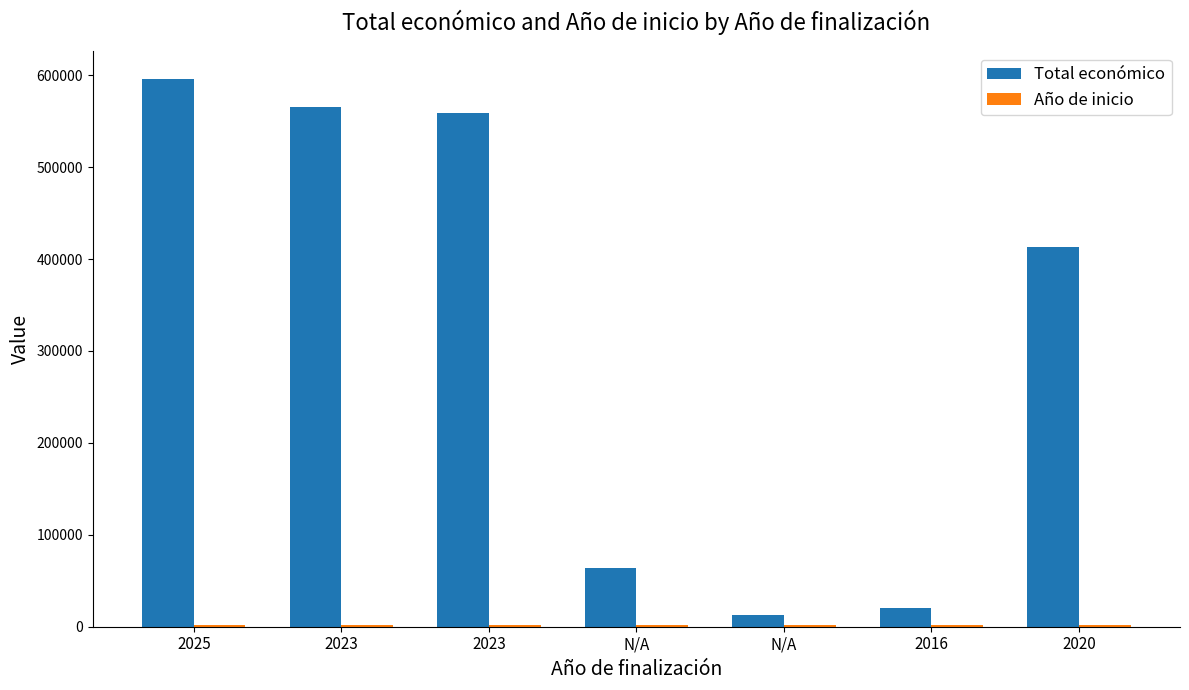

Reading left to right, what are all the values shown in this chart?

Total económico: 596368	565391	558710	63660	12250	19950	413450
Año de inicio: 2022	2020	2021	2018	2015	2015	2018